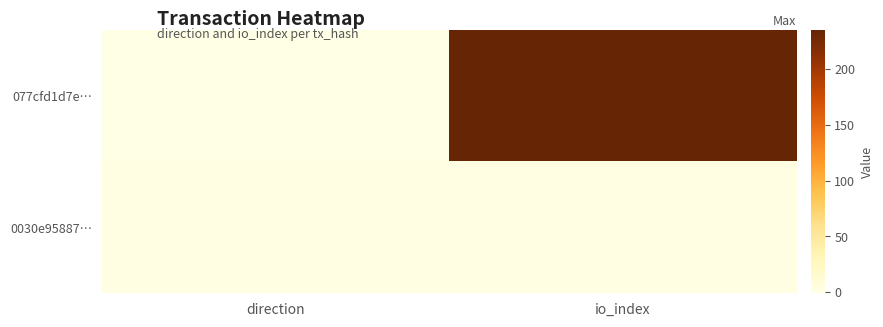

Reading left to right, what are all the values shown in this chart?

077cfd1d7e…: direction=-1	io_index=235
0030e95887…: direction=1	io_index=1